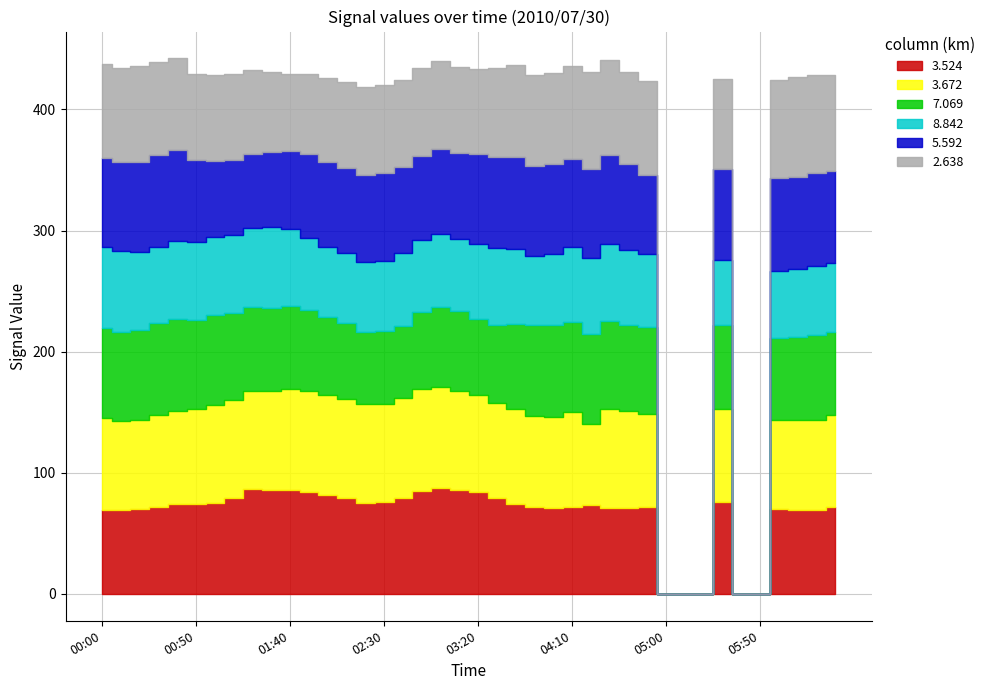

True or false: 7.069 has more than 1 interior local peaks.

True